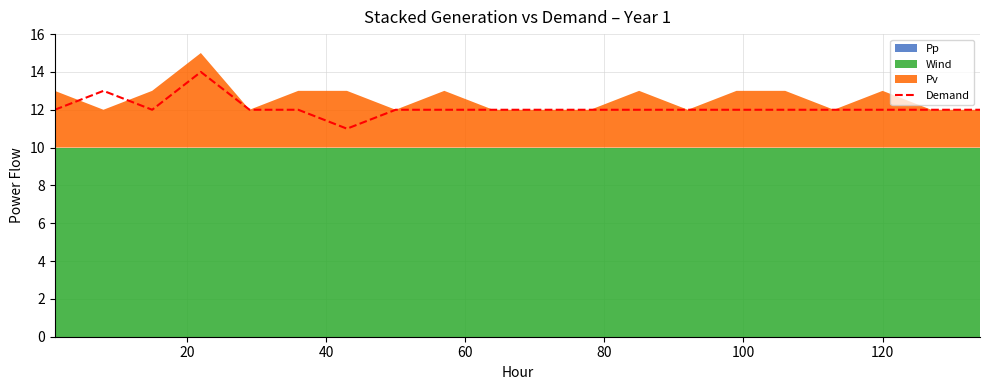

What is the difference between the maximum and minimum values?

3